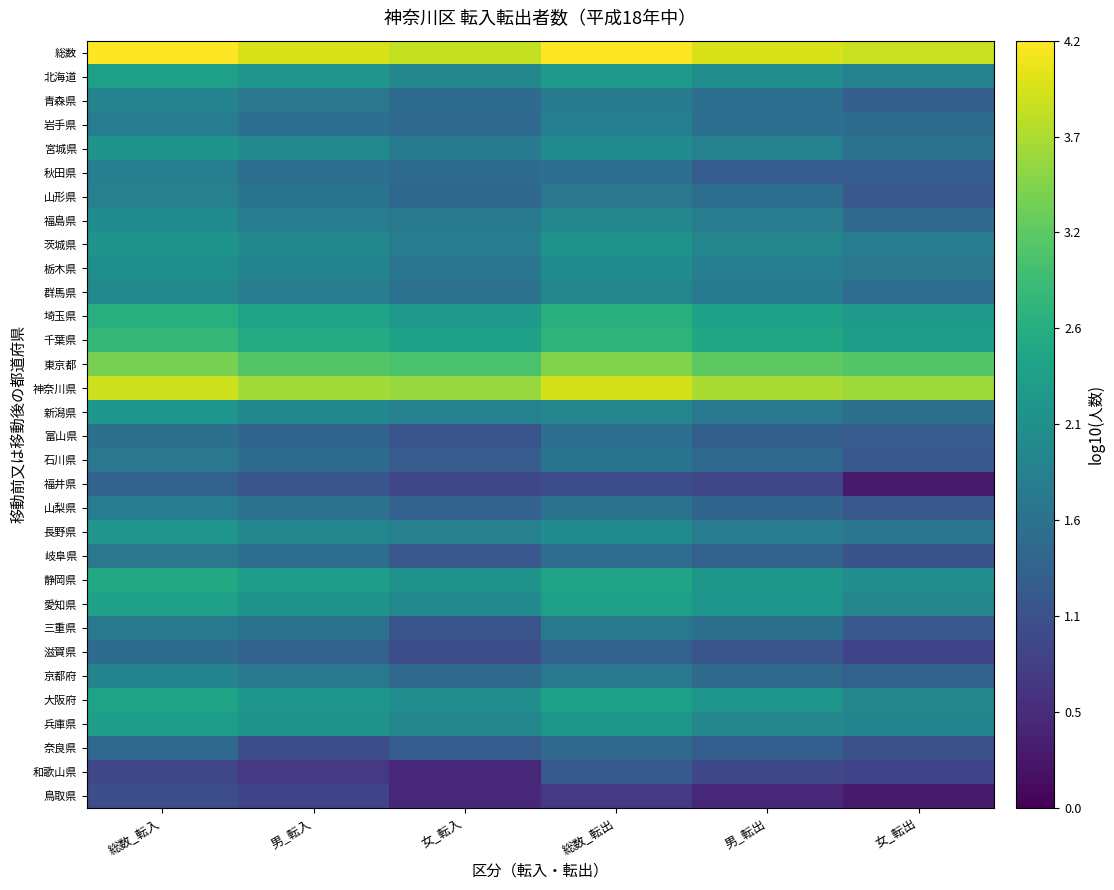

At how many categories does at least one series exceed 1?

6